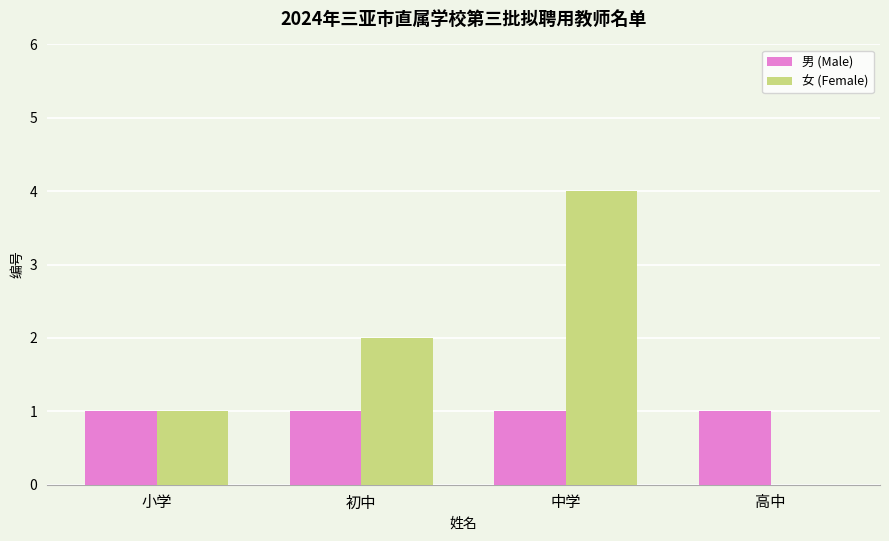

What is the highest value of the 男 (Male) series?

1